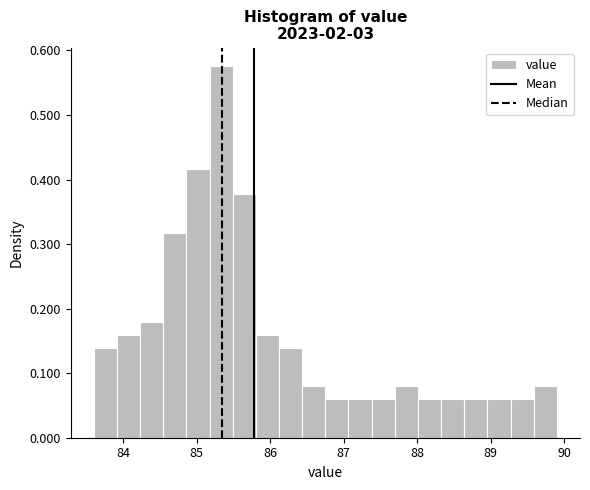

Around what value on the x-axis is the tallest bar? Give the approximate position of its centre, as read against the axis.

85.3